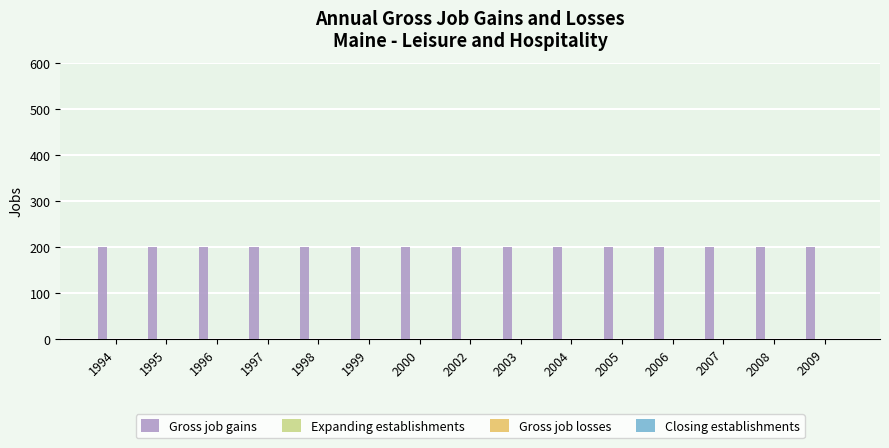

The value of Expanding establishments at 2005 is 0. True or false?

True